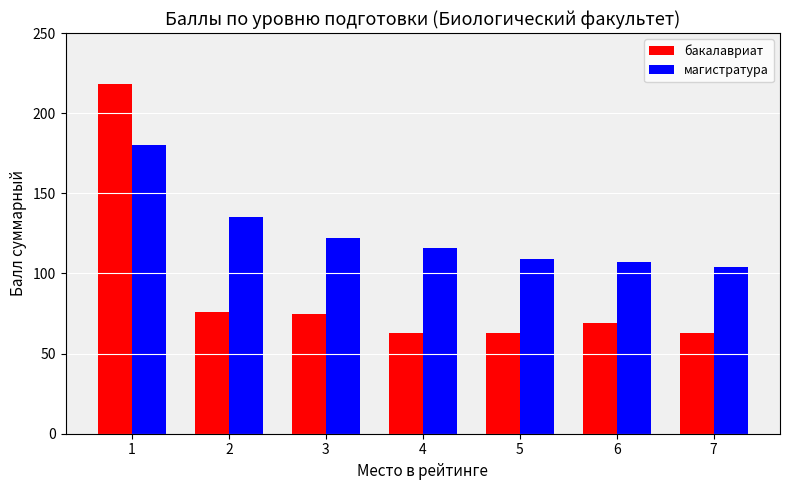

What is the lowest value of the магистратура series?

104